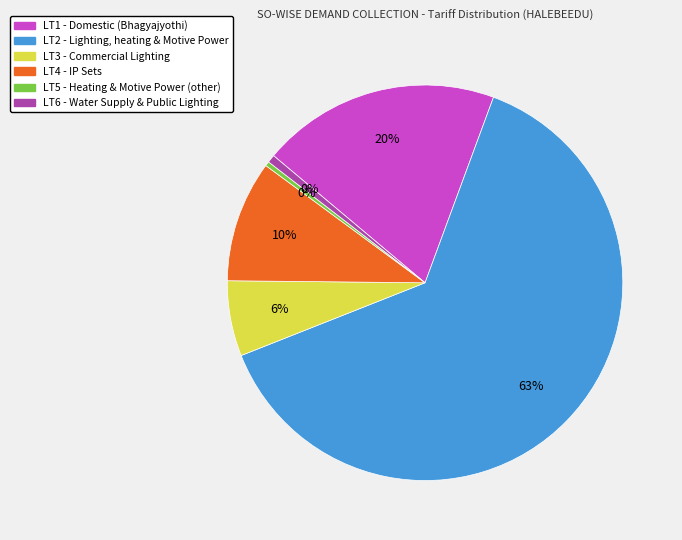

What is the total percentage of LT6 and LT5?

1.0%